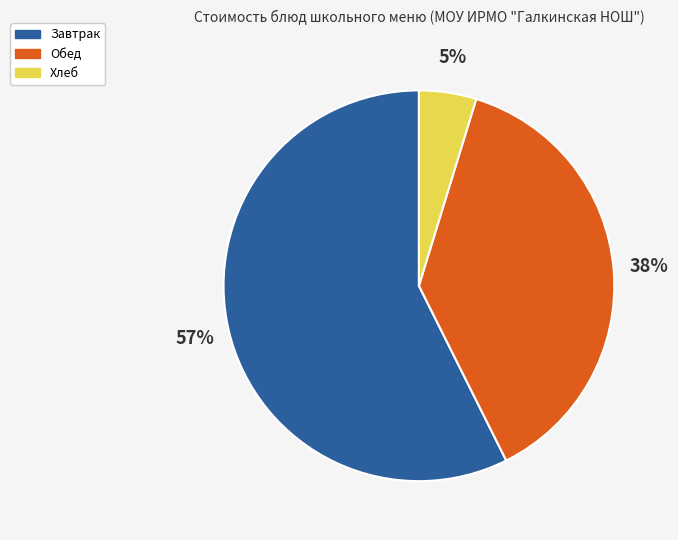

To the nearest percent, what is the average slice percentage?

33%